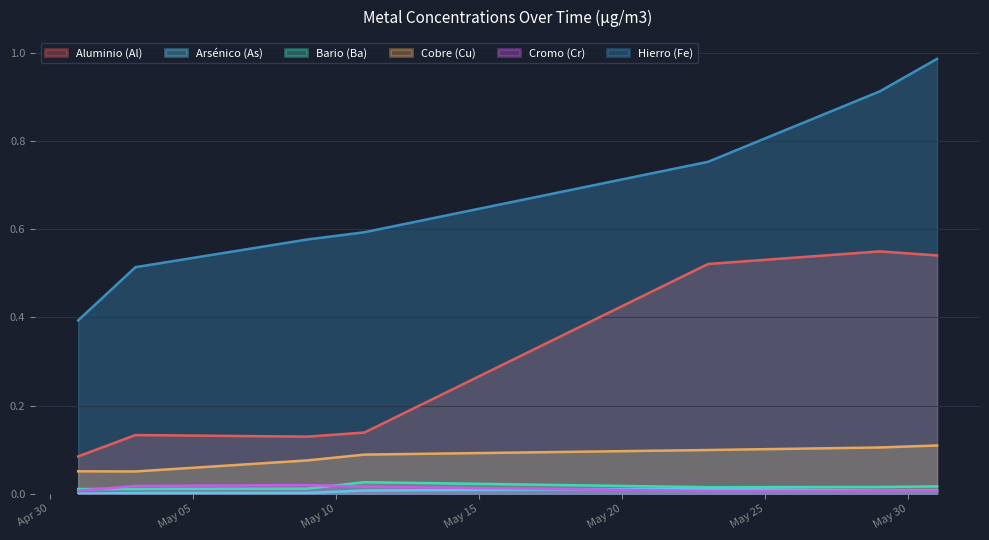

Reading right to left, extract all data points from this chart.

Aluminio (Al): 2024-05-31=0.5	2024-05-29=0.5	2024-05-23=0.5	2024-05-11=0.1	2024-05-09=0.1	2024-05-03=0.1	2024-05-01=0.1
Arsénico (As): 2024-05-31=0.0	2024-05-29=0.0	2024-05-23=0.0	2024-05-11=0.0	2024-05-09=0.0	2024-05-03=0.0	2024-05-01=0.0
Bario (Ba): 2024-05-31=0.0	2024-05-29=0.0	2024-05-23=0.0	2024-05-11=0.0	2024-05-09=0.0	2024-05-03=0.0	2024-05-01=0.0
Cobre (Cu): 2024-05-31=0.1	2024-05-29=0.1	2024-05-23=0.1	2024-05-11=0.1	2024-05-09=0.1	2024-05-03=0.1	2024-05-01=0.1
Cromo (Cr): 2024-05-31=0.0	2024-05-29=0.0	2024-05-23=0.0	2024-05-11=0.0	2024-05-09=0.0	2024-05-03=0.0	2024-05-01=0.0
Hierro (Fe): 2024-05-31=1.0	2024-05-29=0.9	2024-05-23=0.8	2024-05-11=0.6	2024-05-09=0.6	2024-05-03=0.5	2024-05-01=0.4